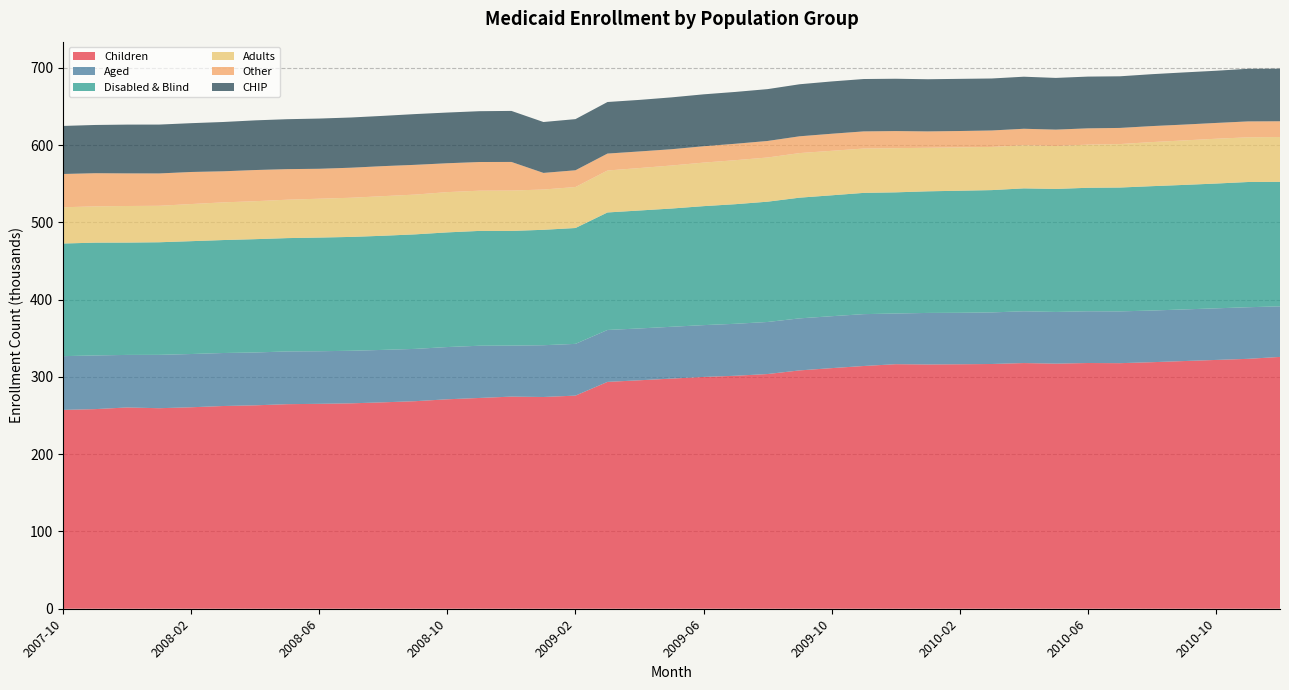

Reading right to left, list all the values displayed in this chart.

Children: 2010-12=325841	2010-11=323361	2010-10=321933	2010-09=320490	2010-08=319010	2010-07=317745	2010-06=317957	2010-05=317133	2010-04=317899	2010-03=316682	2010-02=316335	2010-01=316073	2009-12=316427	2009-11=314090	2009-10=311331	2009-09=308398	2009-08=303689	2009-07=301458	2009-06=299935	2009-05=297802	2009-04=295618	2009-03=293529	2009-02=275774	2009-01=273978	2008-12=274478	2008-11=272732	2008-10=271018	2008-09=268567	2008-08=267097	2008-07=265776	2008-06=265137	2008-05=264693	2008-04=263202	2008-03=262316	2008-02=260688	2008-01=259469	2007-12=260439	2007-11=258284	2007-10=257278
Aged: 2010-12=65444	2010-11=66770	2010-10=66764	2010-09=66811	2010-08=66838	2010-07=67022	2010-06=66960	2010-05=66904	2010-04=66994	2010-03=66756	2010-02=66598	2010-01=66689	2009-12=65589	2009-11=67106	2009-10=67195	2009-09=67327	2009-08=67372	2009-07=67267	2009-06=67045	2009-05=67038	2009-04=67070	2009-03=67190	2009-02=66948	2009-01=66996	2008-12=66010	2008-11=67571	2008-10=67598	2008-09=67671	2008-08=67855	2008-07=68031	2008-06=68051	2008-05=68263	2008-04=68376	2008-03=68584	2008-02=68910	2008-01=69045	2007-12=67994	2007-11=69470	2007-10=69565
Disabled & Blind: 2010-12=161102	2010-11=162025	2010-10=161472	2010-09=161098	2010-08=160931	2010-07=160241	2010-06=159770	2010-05=159160	2010-04=159033	2010-03=158245	2010-02=157948	2010-01=157351	2009-12=156773	2009-11=156889	2009-10=156433	2009-09=156175	2009-08=155651	2009-07=154748	2009-06=153949	2009-05=152999	2009-04=152609	2009-03=152041	2009-02=149915	2009-01=149338	2008-12=148381	2008-11=148580	2008-10=148365	2008-09=148193	2008-08=147673	2008-07=147306	2008-06=147087	2008-05=146614	2008-04=146623	2008-03=146154	2008-02=146012	2008-01=145683	2007-12=145352	2007-11=145933	2007-10=145732
Adults: 2010-12=57952	2010-11=57838	2010-10=57966	2010-09=57566	2010-08=57052	2010-07=56243	2010-06=55846	2010-05=55526	2010-04=55795	2010-03=55872	2010-02=56163	2010-01=56336	2009-12=57156	2009-11=57374	2009-10=57575	2009-09=57704	2009-08=57161	2009-07=56947	2009-06=56341	2009-05=55674	2009-04=54933	2009-03=54296	2009-02=53030	2009-01=52131	2008-12=52229	2008-11=52045	2008-10=52115	2008-09=51468	2008-08=51256	2008-07=50685	2008-06=50274	2008-05=49698	2008-04=49123	2008-03=48759	2008-02=48033	2008-01=47199	2007-12=47335	2007-11=46973	2007-10=46904
Other: 2010-12=20427	2010-11=20584	2010-10=20447	2010-09=20492	2010-08=20686	2010-07=20882	2010-06=21073	2010-05=21224	2010-04=21336	2010-03=21285	2010-02=21103	2010-01=21200	2009-12=22132	2009-11=22201	2009-10=22076	2009-09=21719	2009-08=21401	2009-07=21258	2009-06=21177	2009-05=21070	2009-04=21480	2009-03=21905	2009-02=21692	2009-01=21492	2008-12=37024	2008-11=37109	2008-10=37349	2008-09=38500	2008-08=38850	2008-07=38878	2008-06=38736	2008-05=39560	2008-04=40336	2008-03=40221	2008-02=41488	2008-01=41853	2007-12=42201	2007-11=42879	2007-10=43066
CHIP: 2010-12=68044	2010-11=68087	2010-10=67525	2010-09=67492	2010-08=67160	2010-07=66808	2010-06=66953	2010-05=66901	2010-04=67356	2010-03=67268	2010-02=67483	2010-01=67494	2009-12=67683	2009-11=67754	2009-10=67677	2009-09=67323	2009-08=67084	2009-07=67061	2009-06=67151	2009-05=67097	2009-04=66706	2009-03=66712	2009-02=66172	2009-01=65849	2008-12=66022	2008-11=65748	2008-10=65601	2008-09=65659	2008-08=65038	2008-07=64975	2008-06=64978	2008-05=64604	2008-04=64274	2008-03=63779	2008-02=63156	2008-01=63222	2007-12=63111	2007-11=62420	2007-10=62163